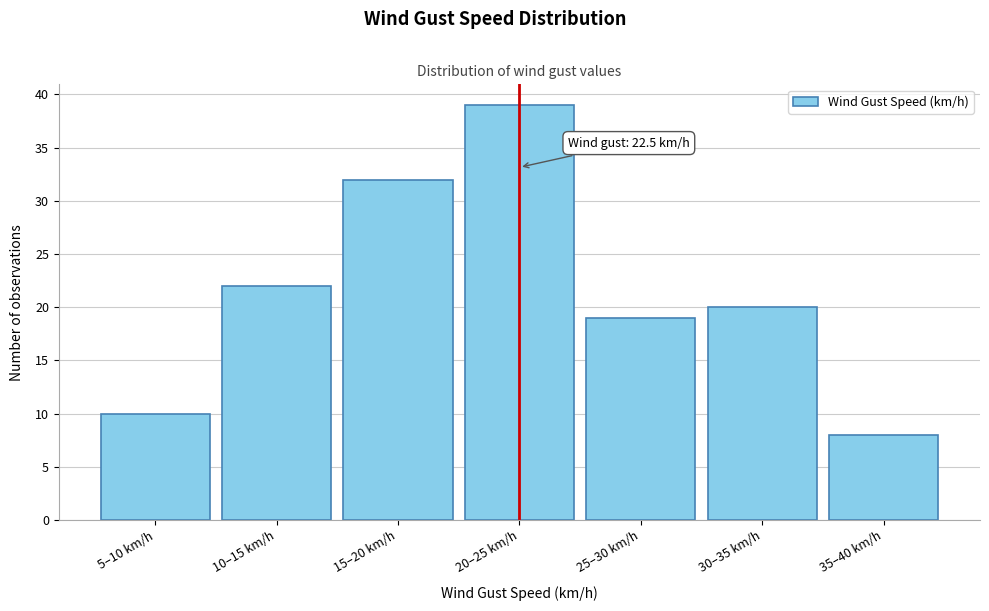

Reading left to right, transcribe all the data shown in this chart.

10	22	32	39	19	20	8